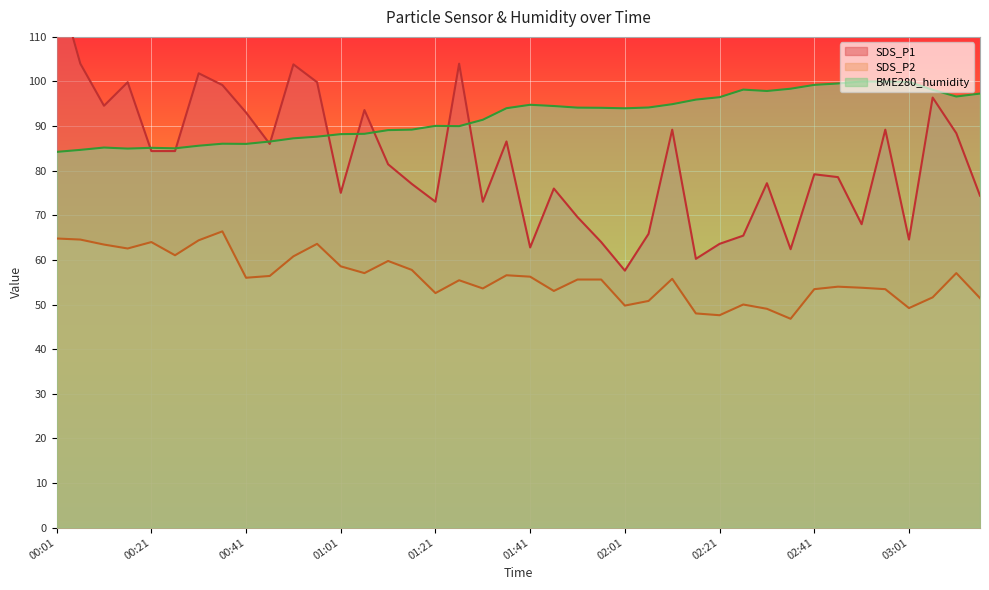

What is the difference between the SDS_P2 values at 03:11 and 01:36?

0.5